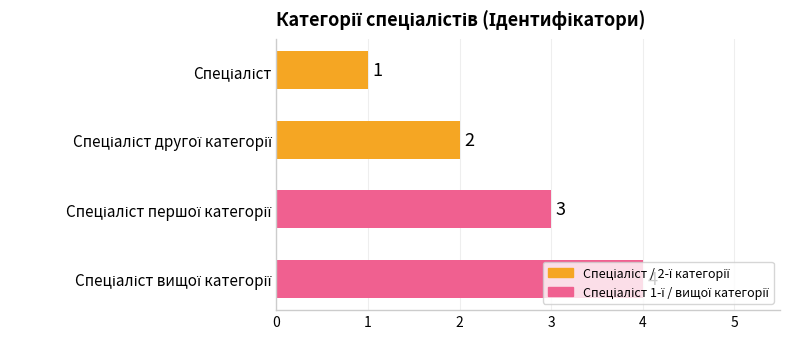

What is the greatest value displayed?

4